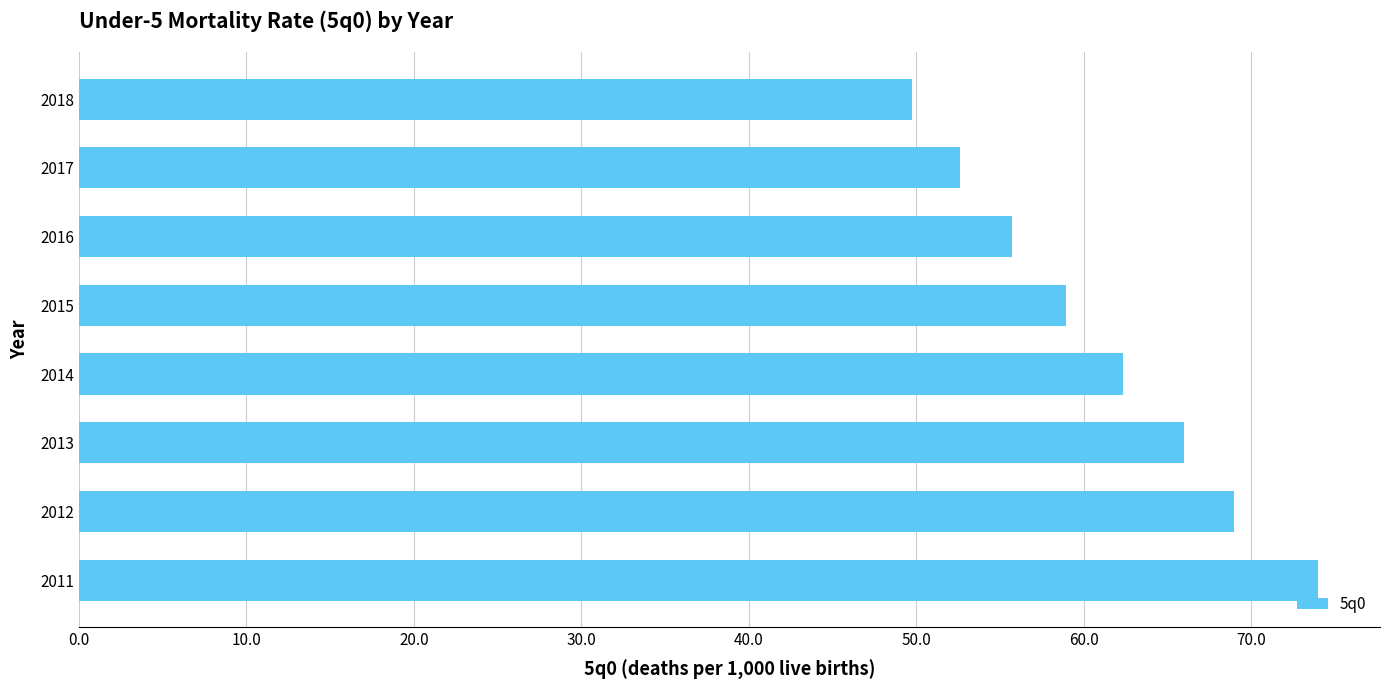

Reading bottom to top, transcribe all the data shown in this chart.

2011=74.0	2012=69.0	2013=66.0	2014=62.4	2015=58.9	2016=55.7	2017=52.6	2018=49.7